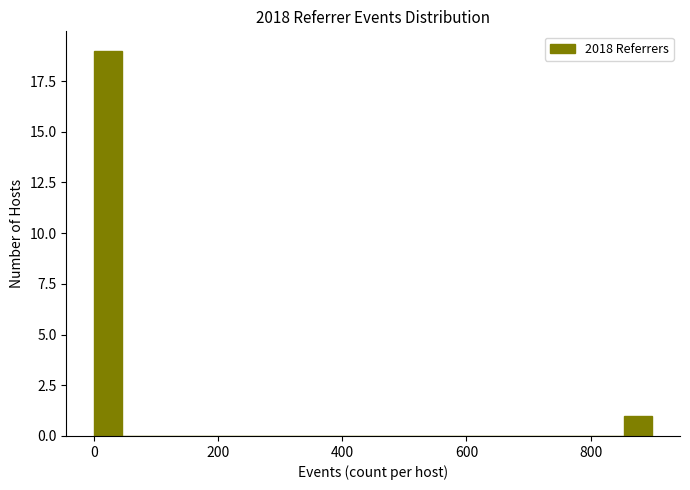

Read against the x-axis, roughly where is the centre of the tallest bar?

20